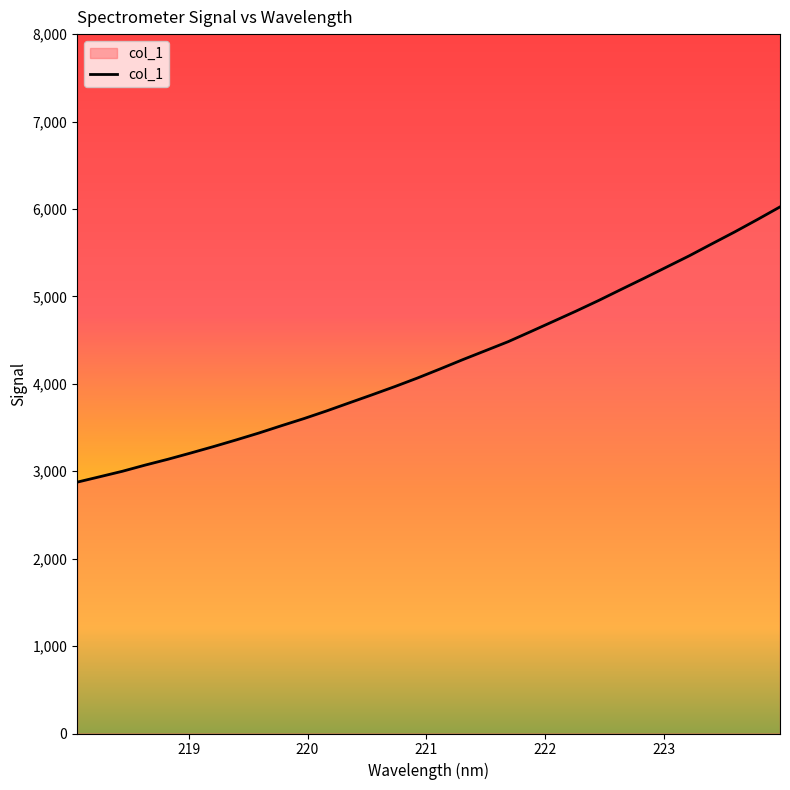

What is the maximum value shown in the chart?

6023.5